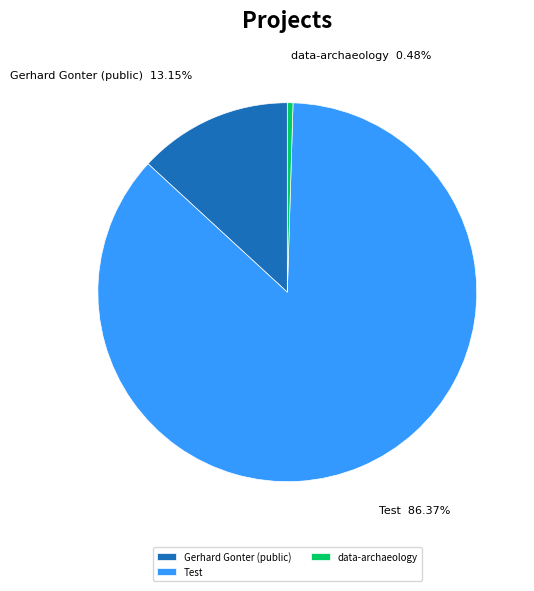

Do Test and Gerhard Gonter (public) together represent more than half of the pie?

Yes